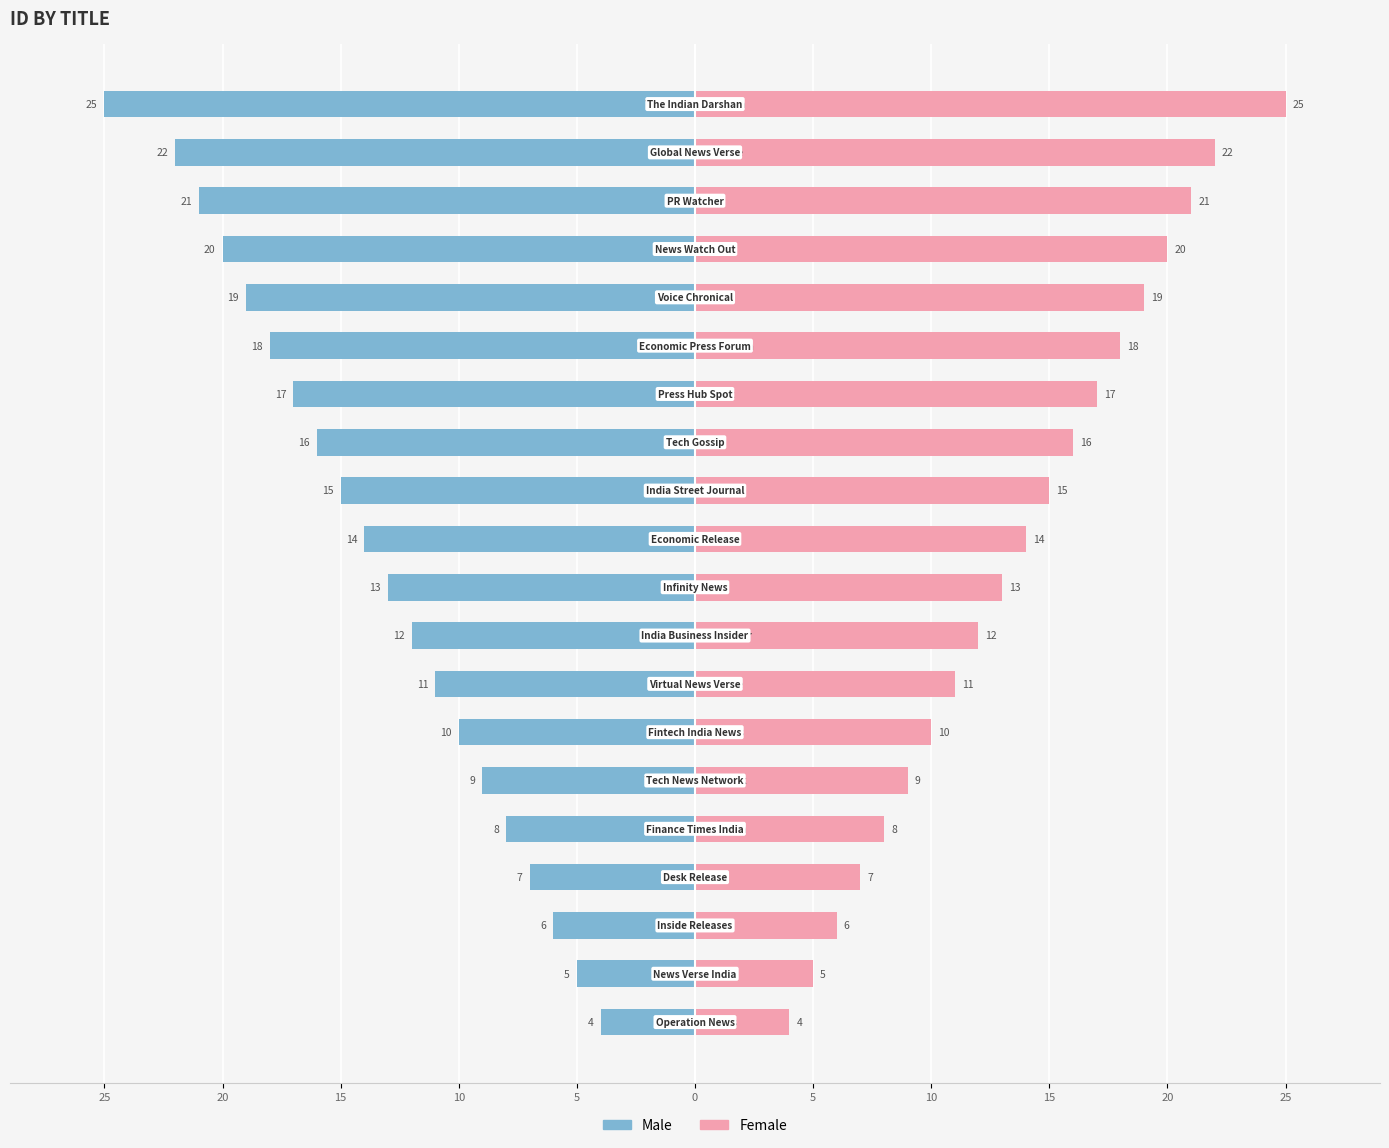

How many bars are there in total?

40